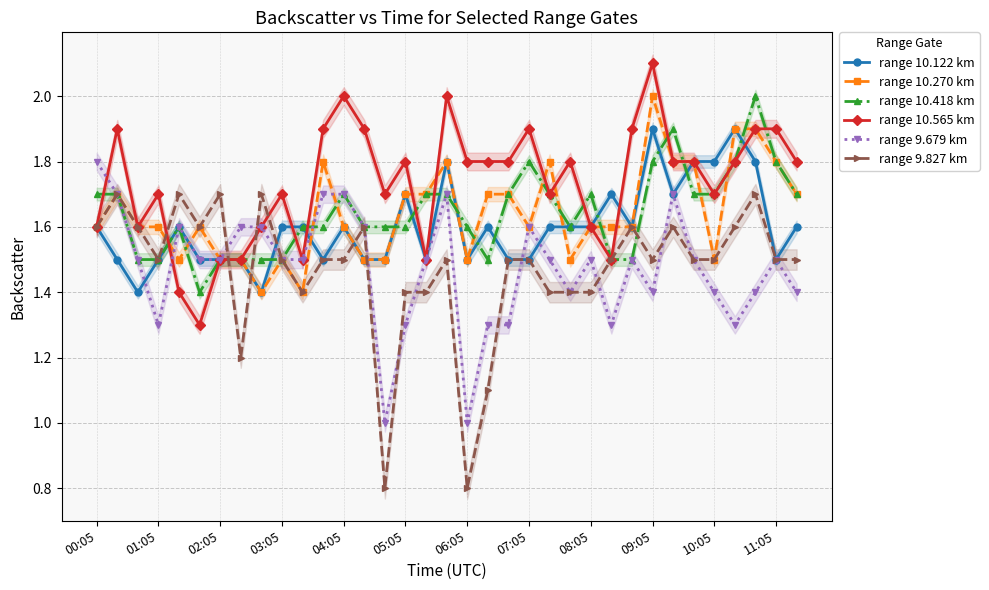

Which category has the highest value in the range 9.679 km series?

00:05